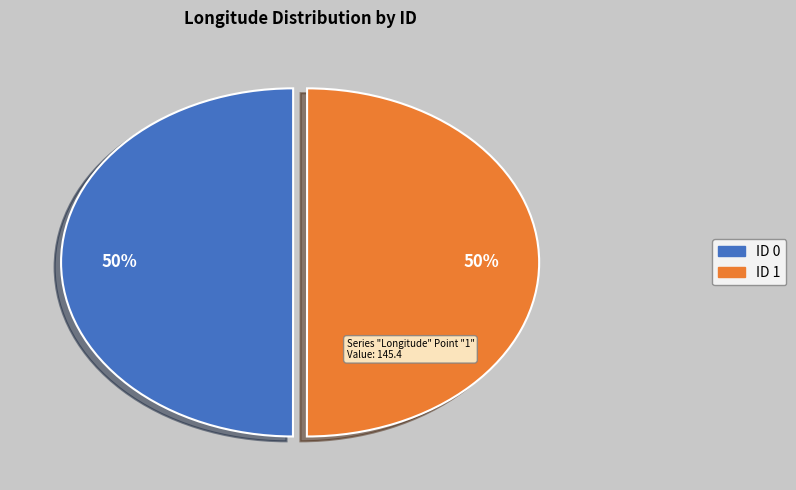

How many segments does this pie chart have?

2